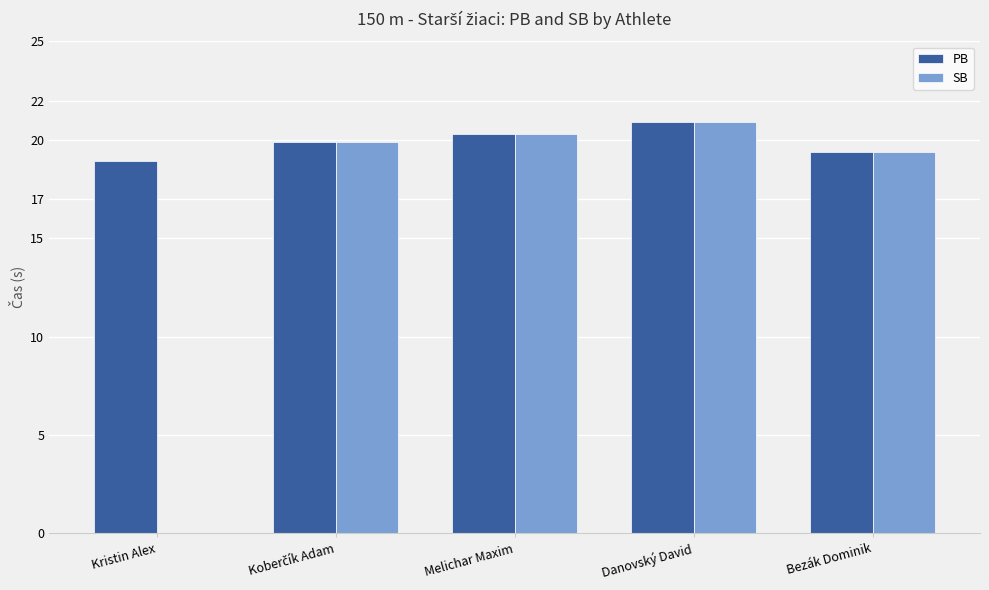

What is the label of the 1st bar from the left?

Kristin Alex